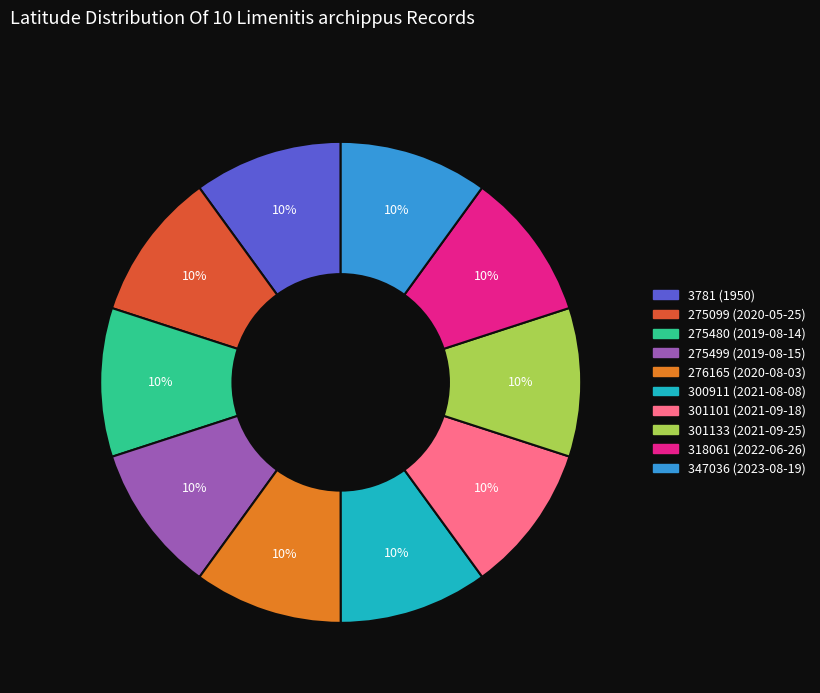

Do 3781 (1950) and 276165 (2020-08-03) together represent more than half of the pie?

No